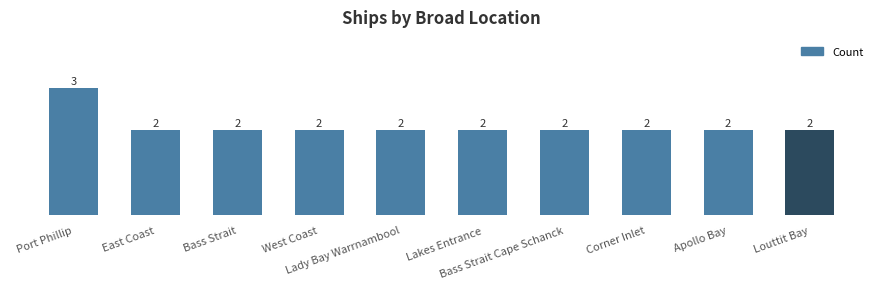

What is the label of the 8th bar from the left?

Corner Inlet